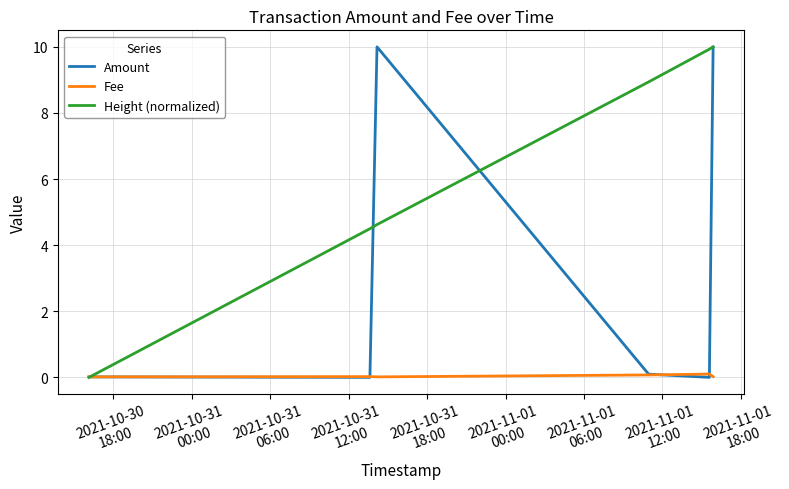

What is the greatest value displayed?

10.0